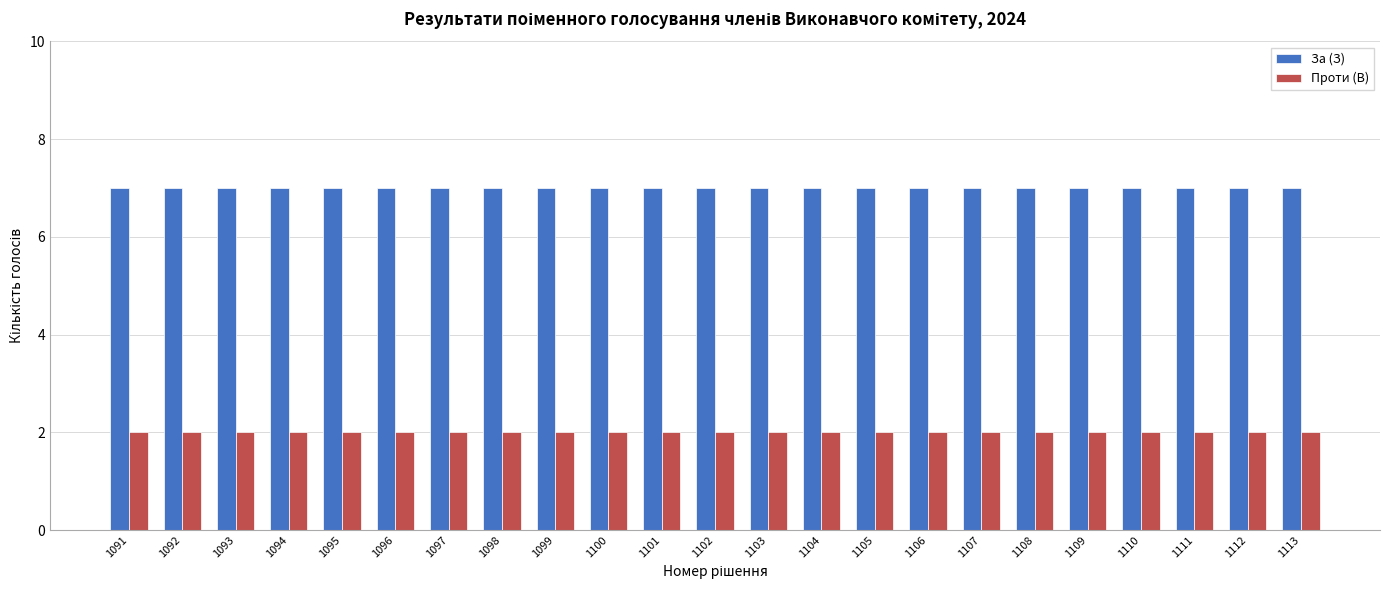

Rank the series by their maximum value, from highest to lowest.

За (З), Проти (В)